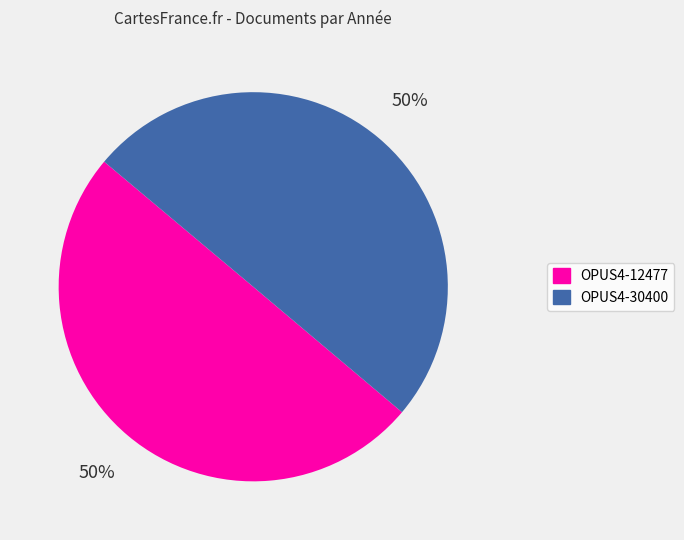

What percentage is the OPUS4-12477 slice, to the nearest percent?

50%